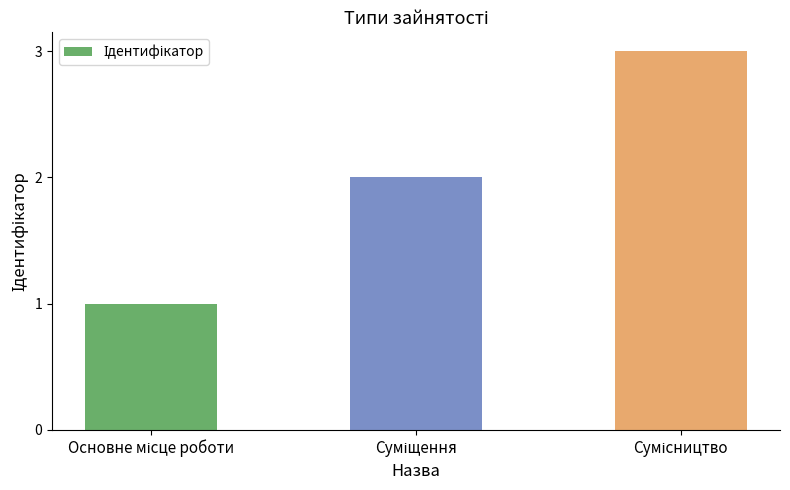

What is the maximum value shown in the chart?

3